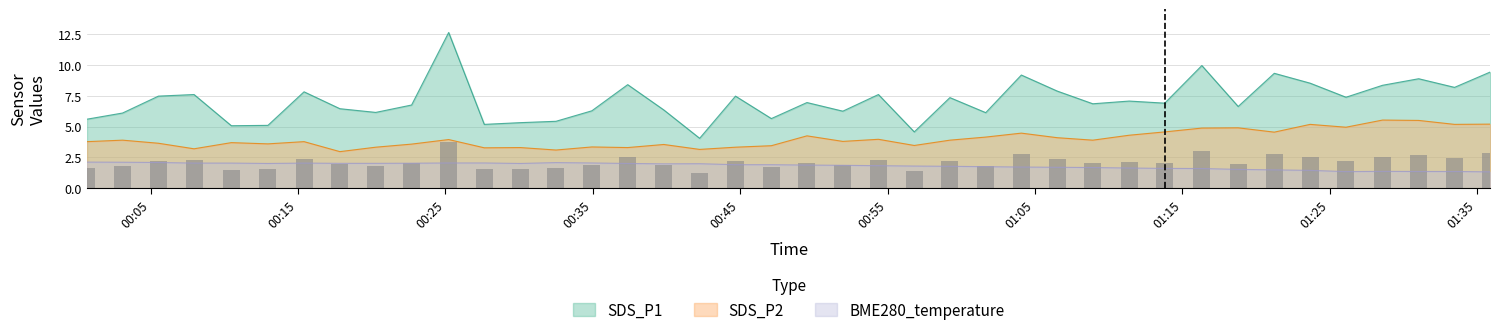

The value of SDS_P2 at 2023/03/06 00:56:49 is 3.5. True or false?

True